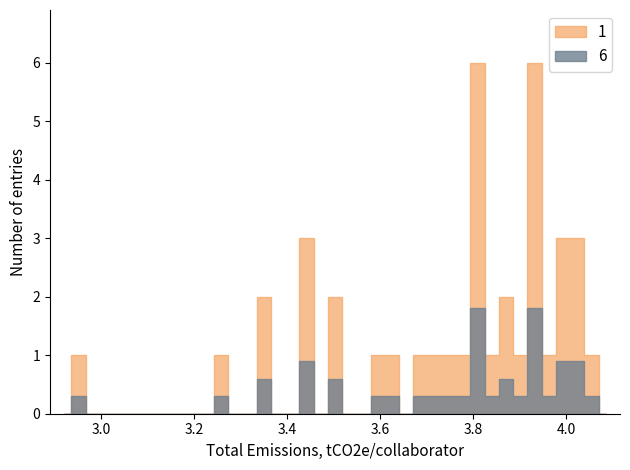

What is the label of the 14th point from the left?

13